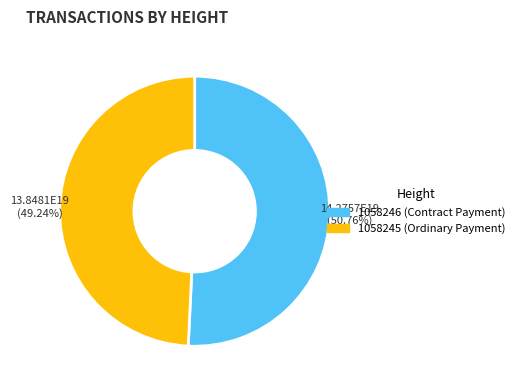

Combined, do 1058245 (Ordinary Payment) and 1058246 (Contract Payment) account for over 50%?

Yes